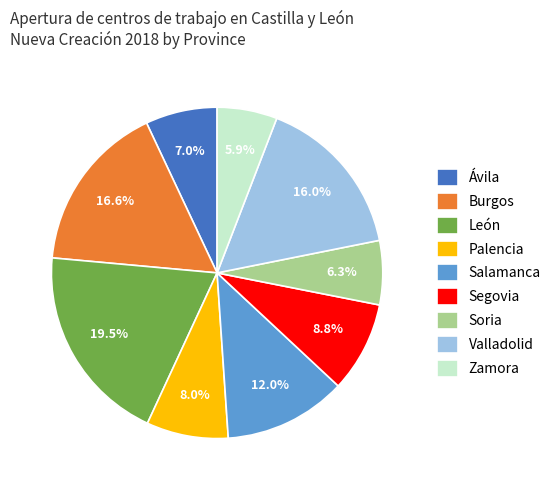

Between Ávila and León, which is larger?

León